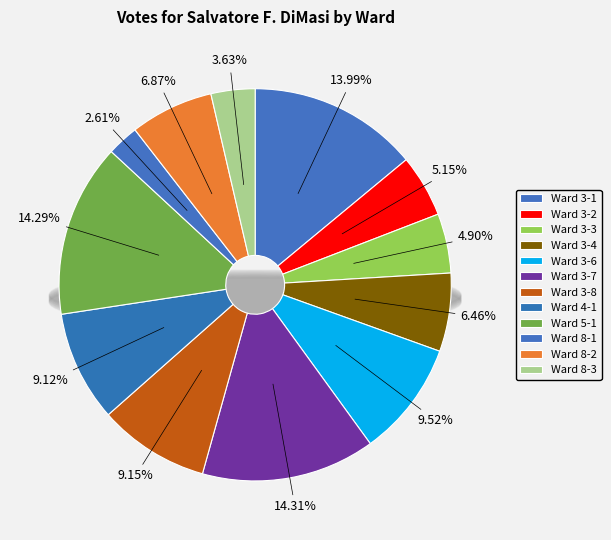

Does any single category account for the majority?

No